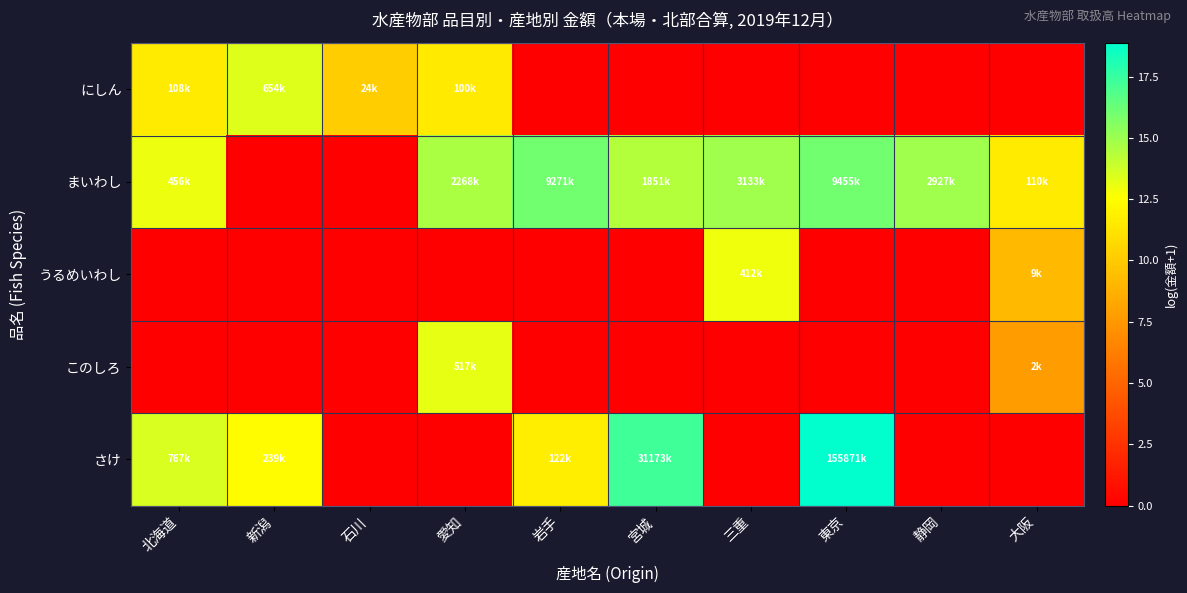

Which series has the largest range (max minus min)?

さけ